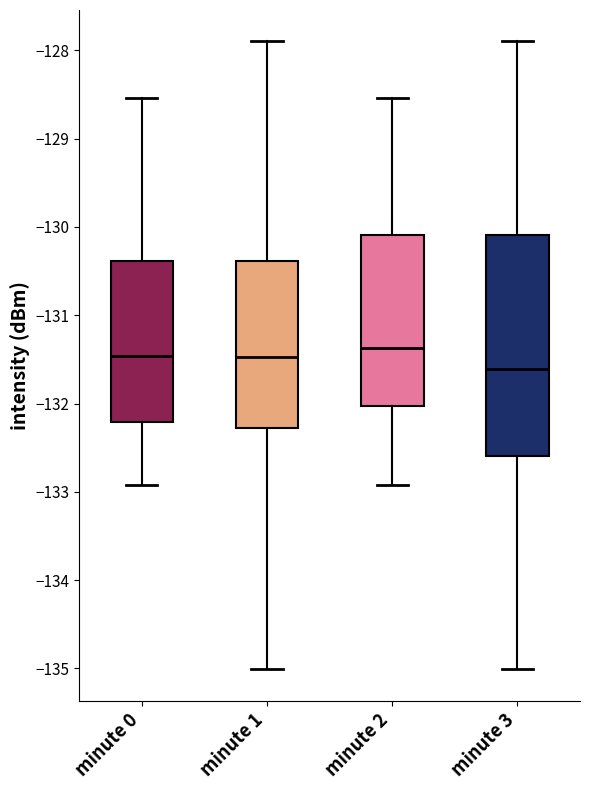

Reading left to right, transcribe this box plot: for each box, give where its median line is, the range the box spans, and where its two whiskers end, as read against the y-axis. The values are not printed on the chart, so give them approximately, as read against the axis.

minute 0: median -131.5, box -132.2 to -130.4, whiskers -132.9 to -128.5
minute 1: median -131.5, box -132.3 to -130.4, whiskers -135.0 to -127.9
minute 2: median -131.4, box -132.0 to -130.1, whiskers -132.9 to -128.5
minute 3: median -131.6, box -132.6 to -130.1, whiskers -135.0 to -127.9